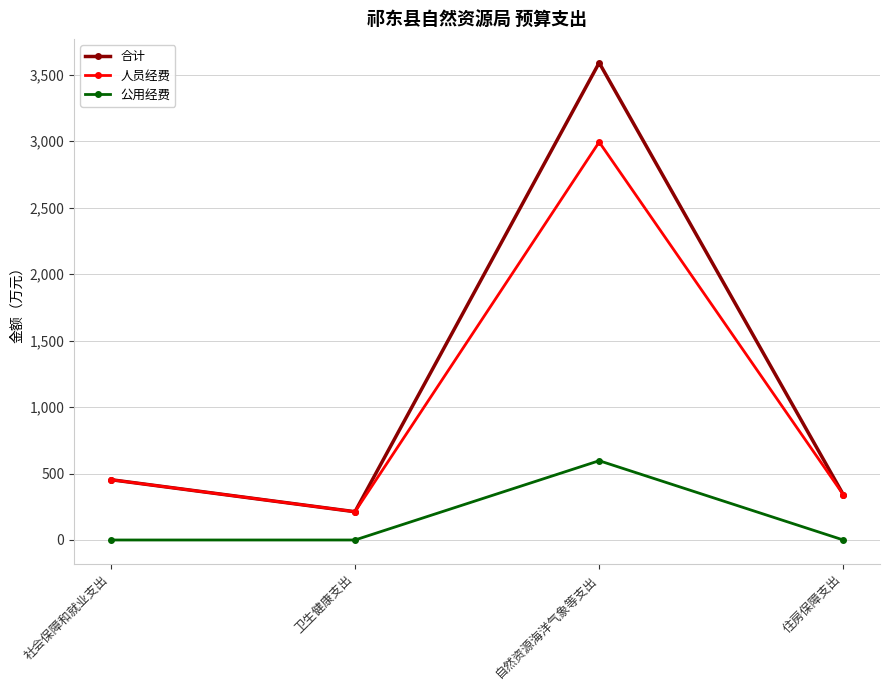

Count the number of data series in this chart.

3